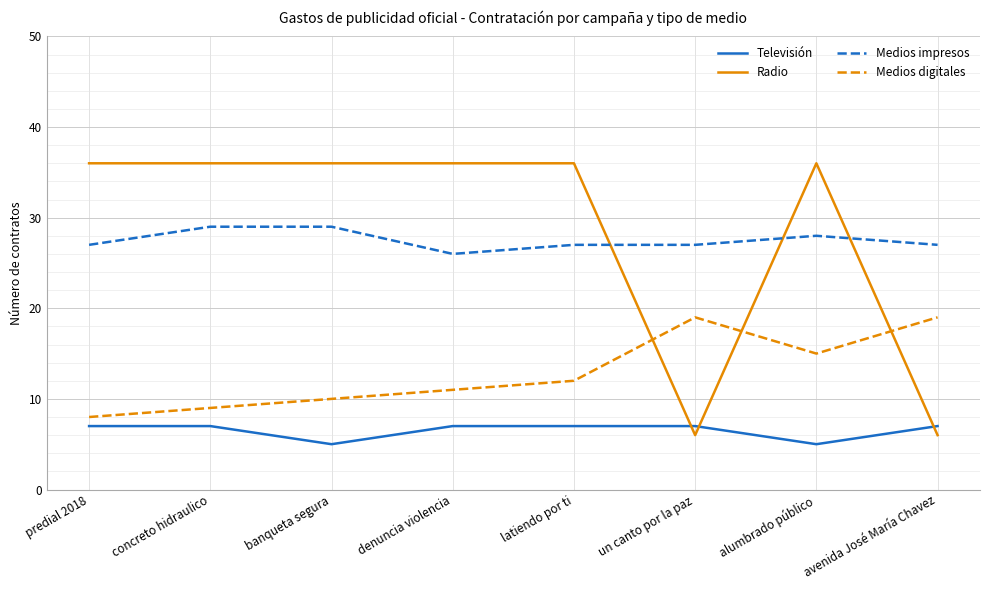

How many distinct data groups are displayed?

4